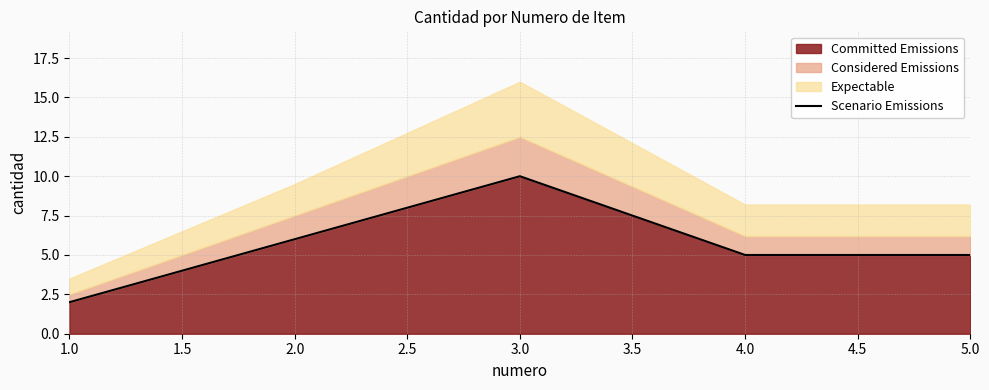

Which category has the highest value in the Committed Emissions series?

3.0